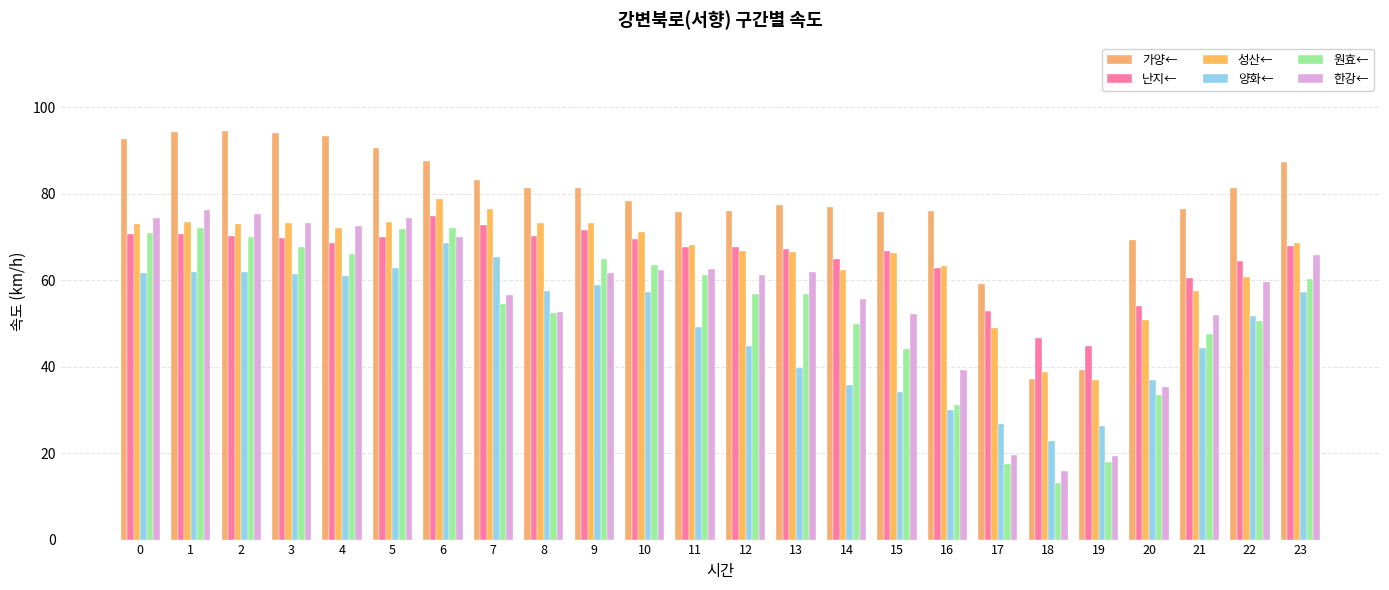

True or false: 가양← has a value of 76.0 at 16.

True